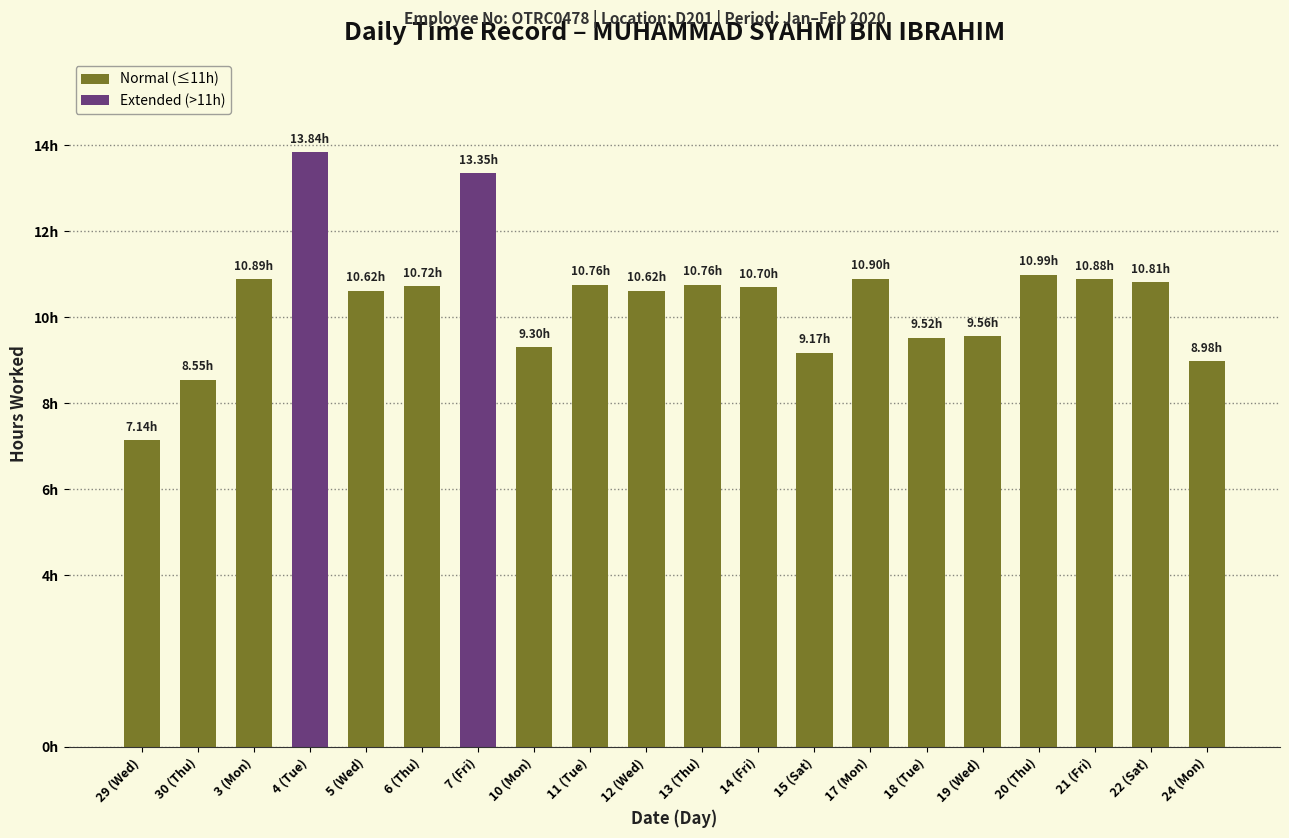

Approximately how many times larger is the value at 14 (Fri) compared to 30 (Thu)?

1.3